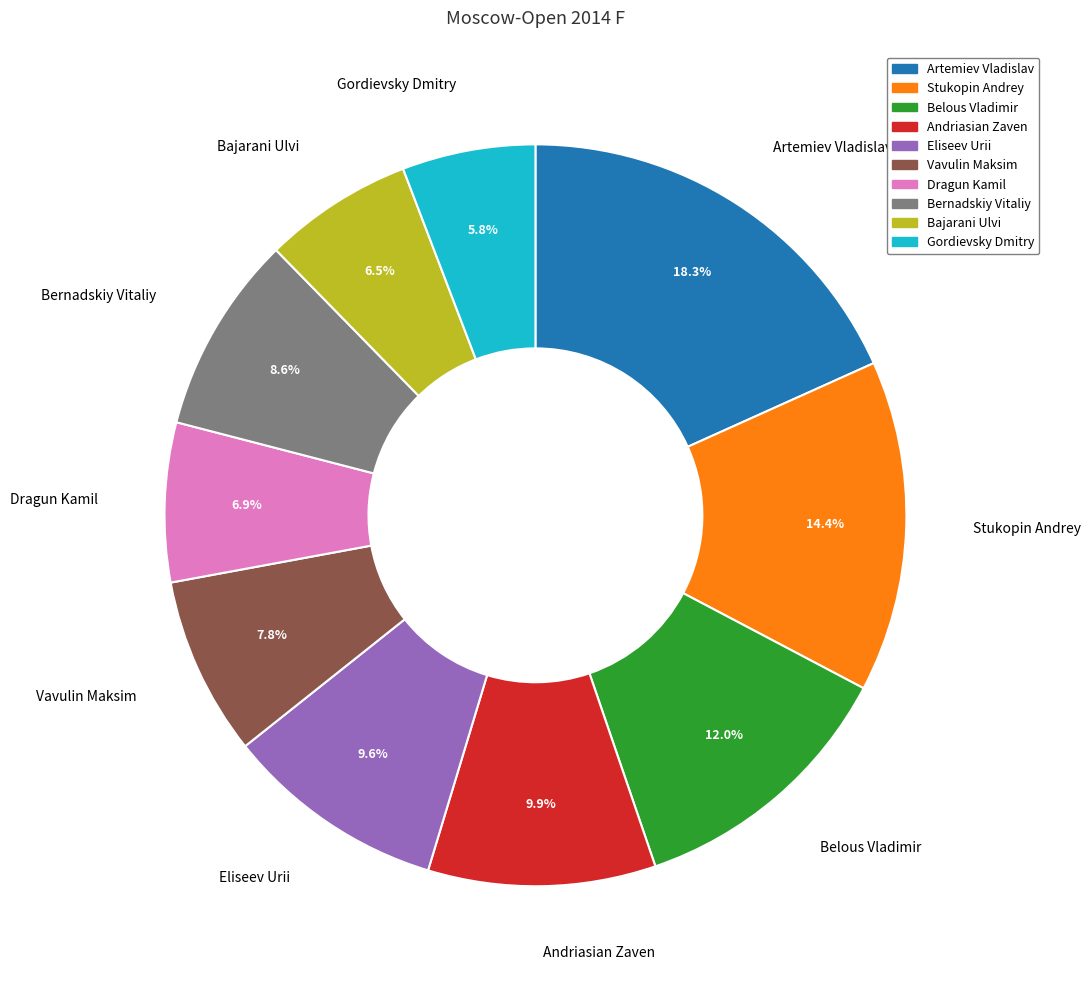

What is the ratio of the value at Artemiev Vladislav to the value at Vavulin Maksim?

2.3